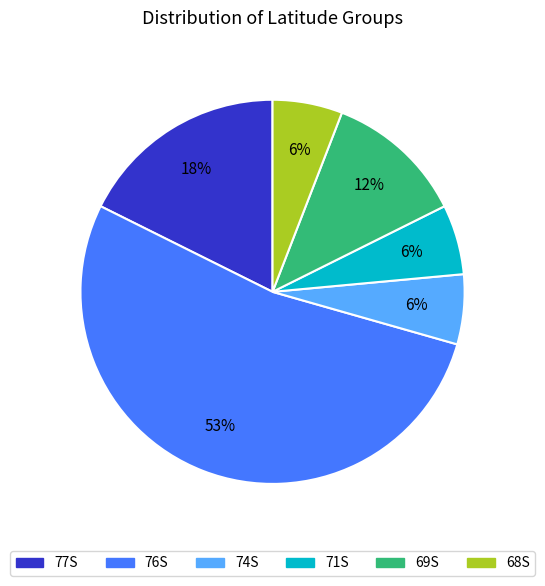

To the nearest percent, what percentage of the pie is 68S?

6%